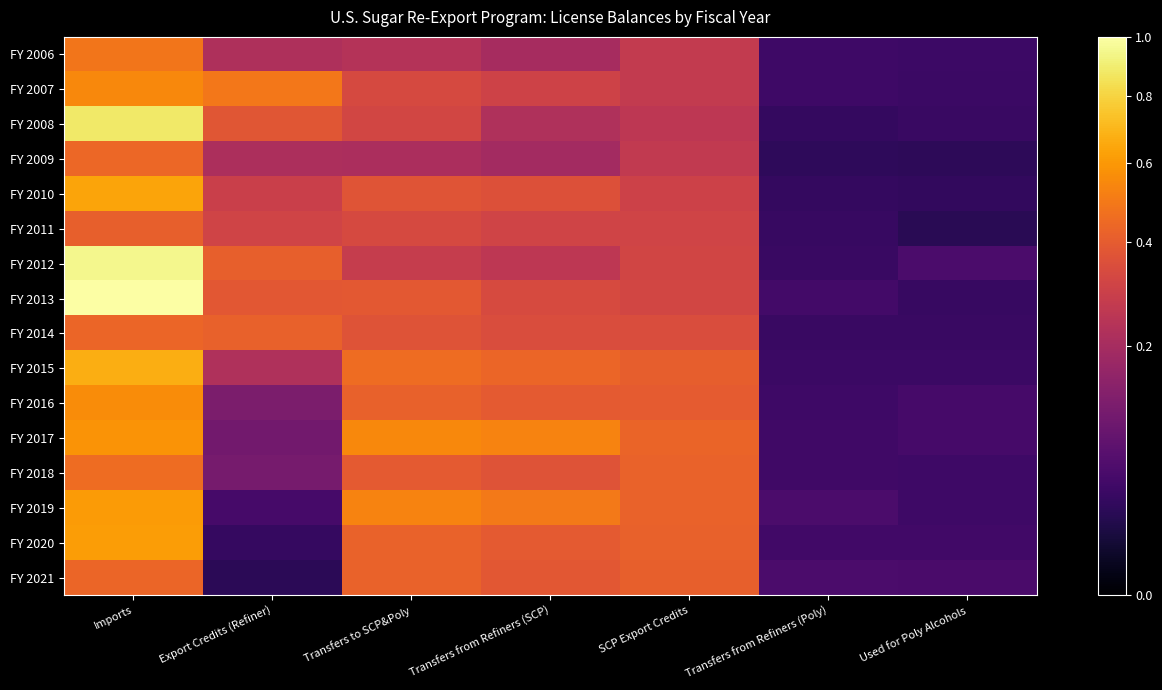

At how many categories does at least one series exceed 0?

7